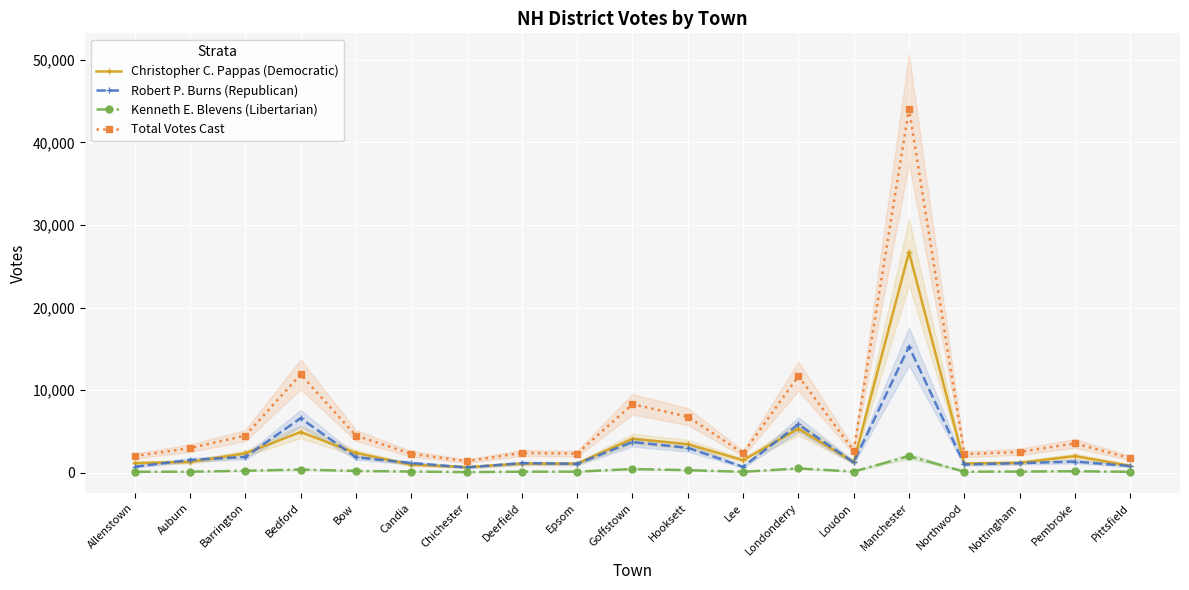

What is the maximum value for Robert P. Burns (Republican)?

15289